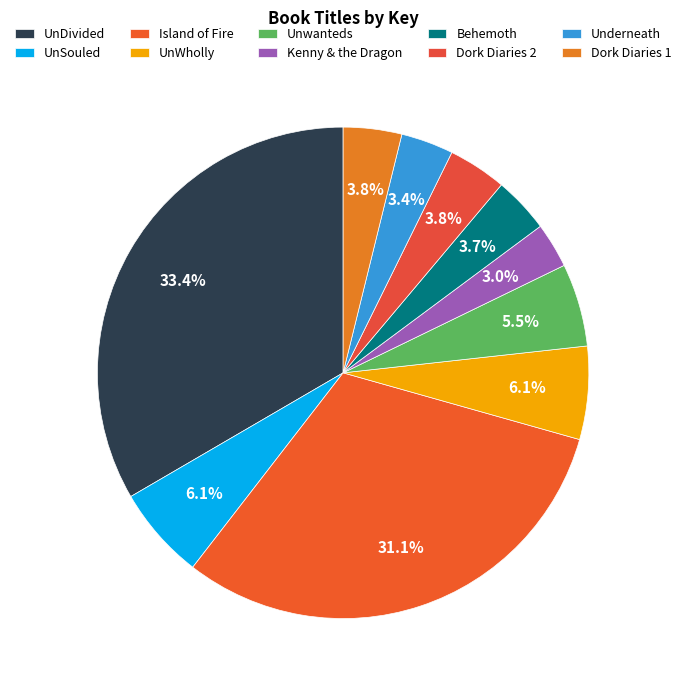

To the nearest percent, what is the combined percentage of Dork Diaries 1 and Island of Fire?

35%